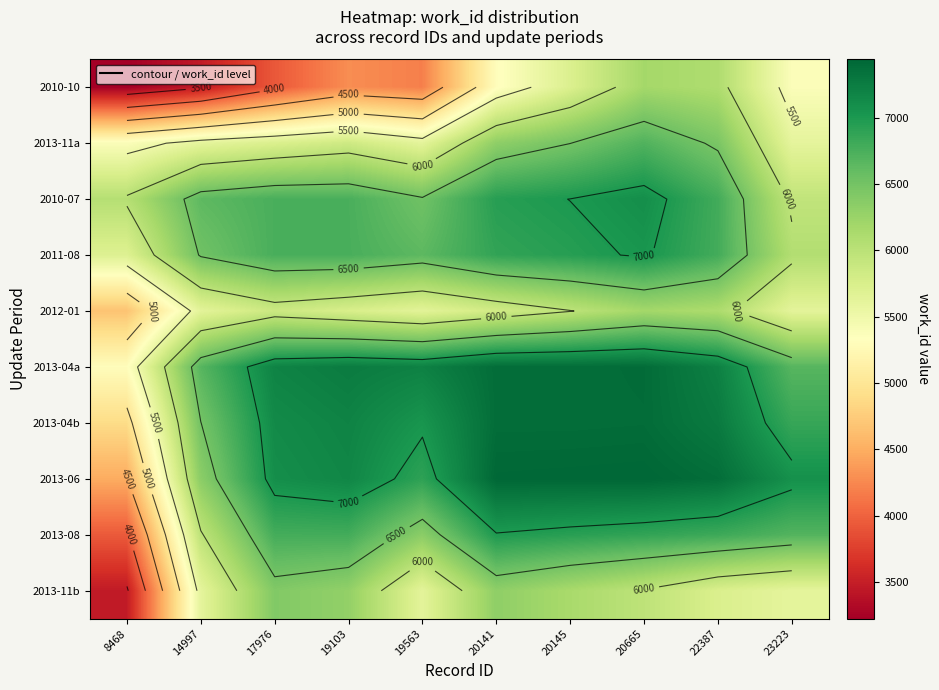

How many data points does each series have?

10